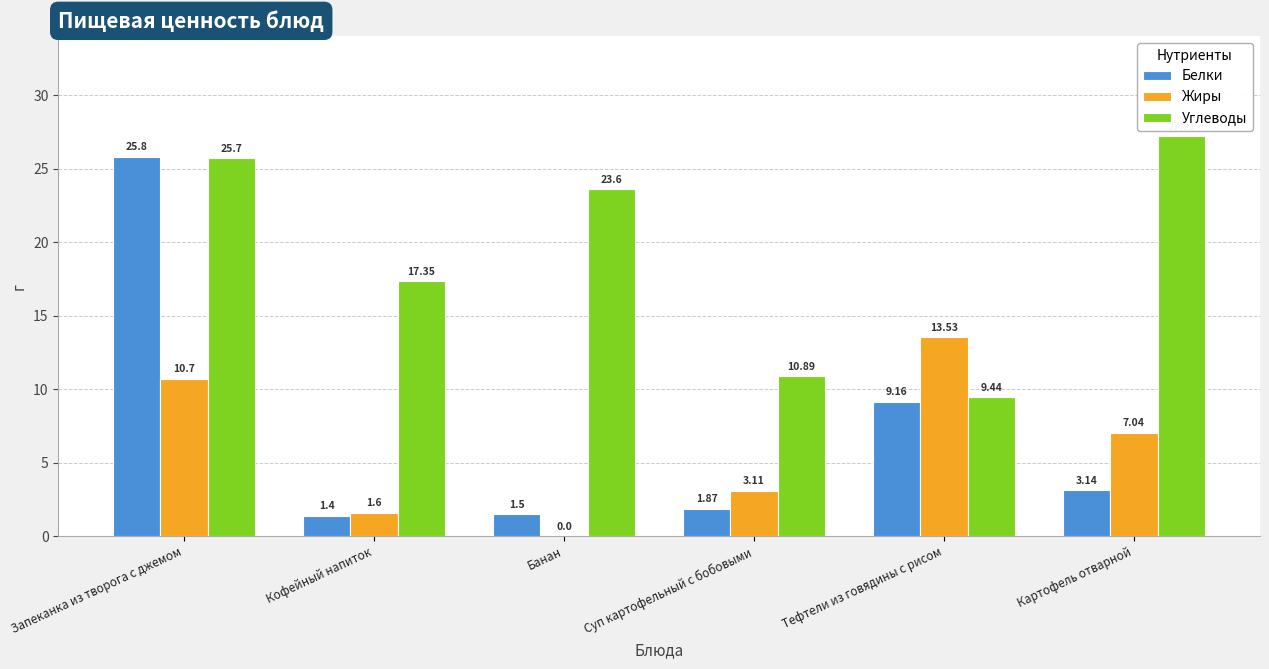

Is the value of Белки at Суп картофельный с бобовыми greater than the value of Жиры at Кофейный напиток?

Yes